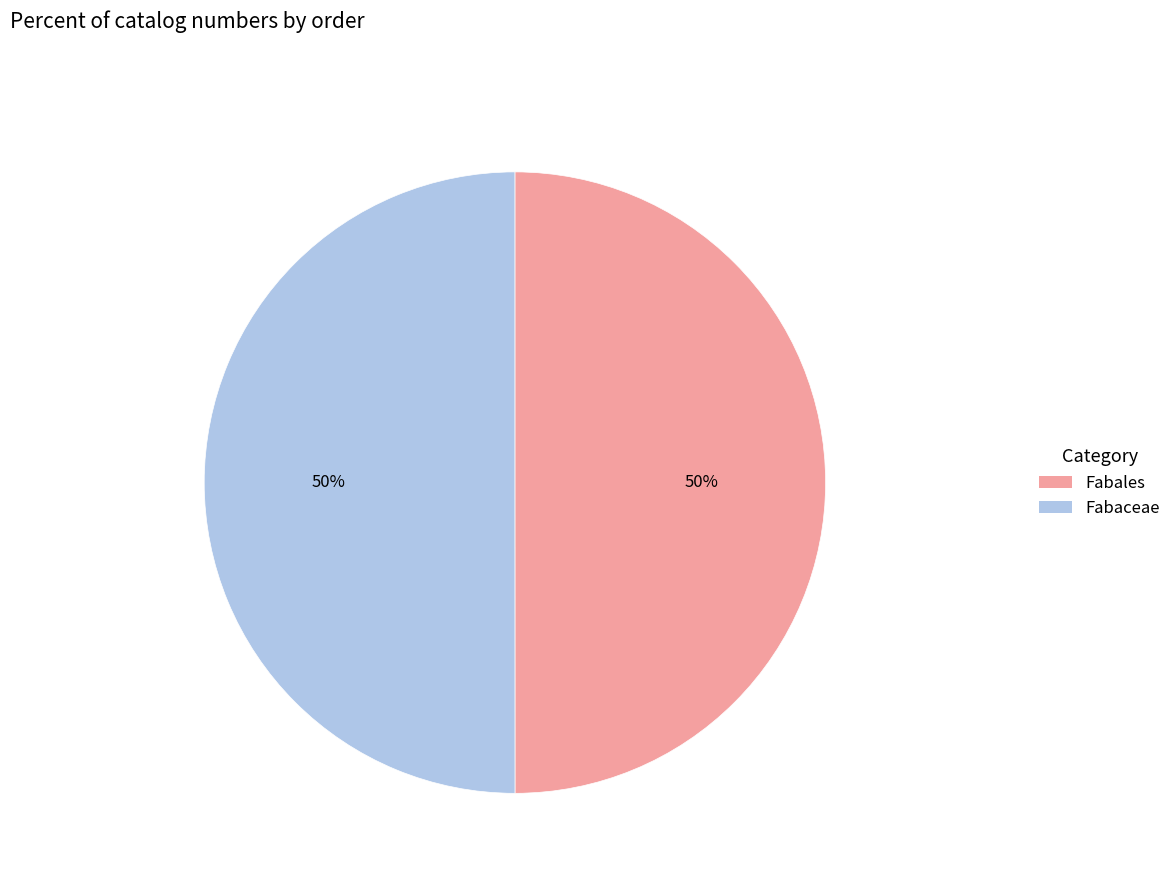

The Fabales slice represents 50% of the pie. True or false?

True